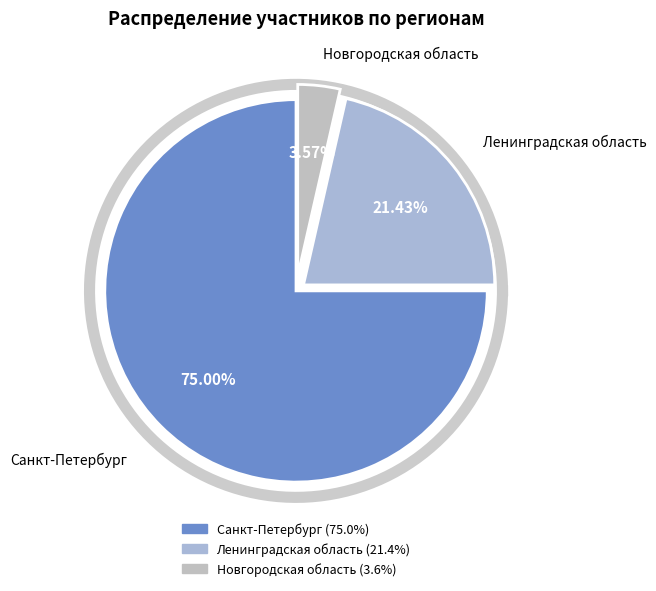

Does Санкт-Петербург account for over 50% of the chart?

Yes